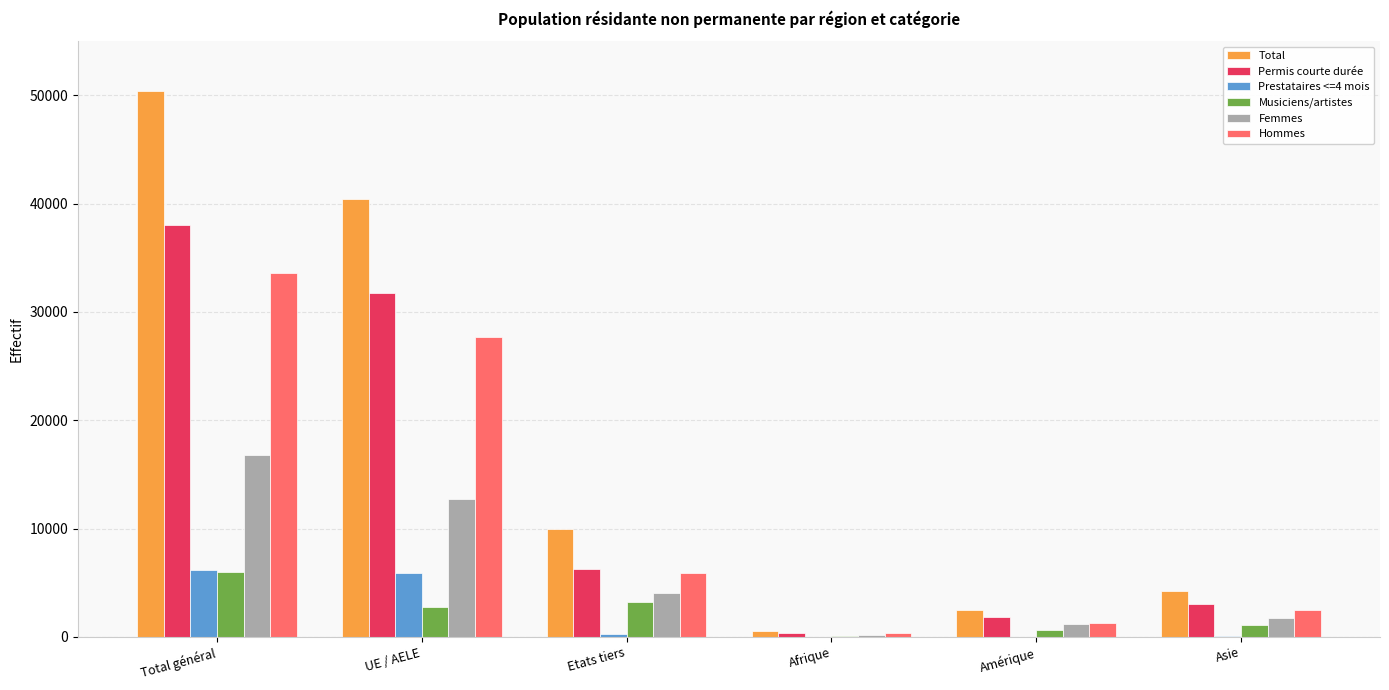

What is the spread (max minus min) of values at Amérique?

2466